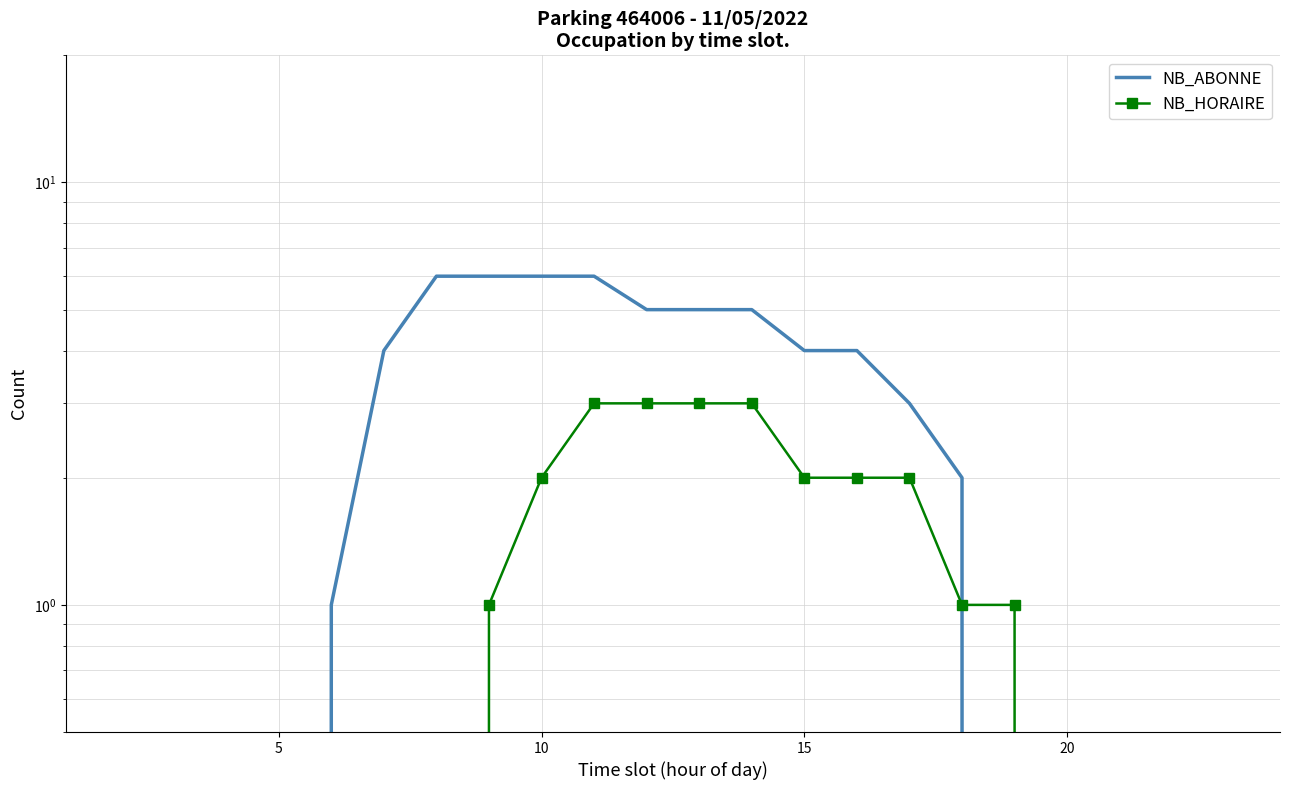

Reading left to right, what are all the values shown in this chart?

NB_ABONNE: 0	0	0	0	1	4	6	6	6	6	5	5	5	4	4	3	2	0	0	0	0	0
NB_HORAIRE: 0	0	0	0	0	0	0	1	2	3	3	3	3	2	2	2	1	1	0	0	0	0